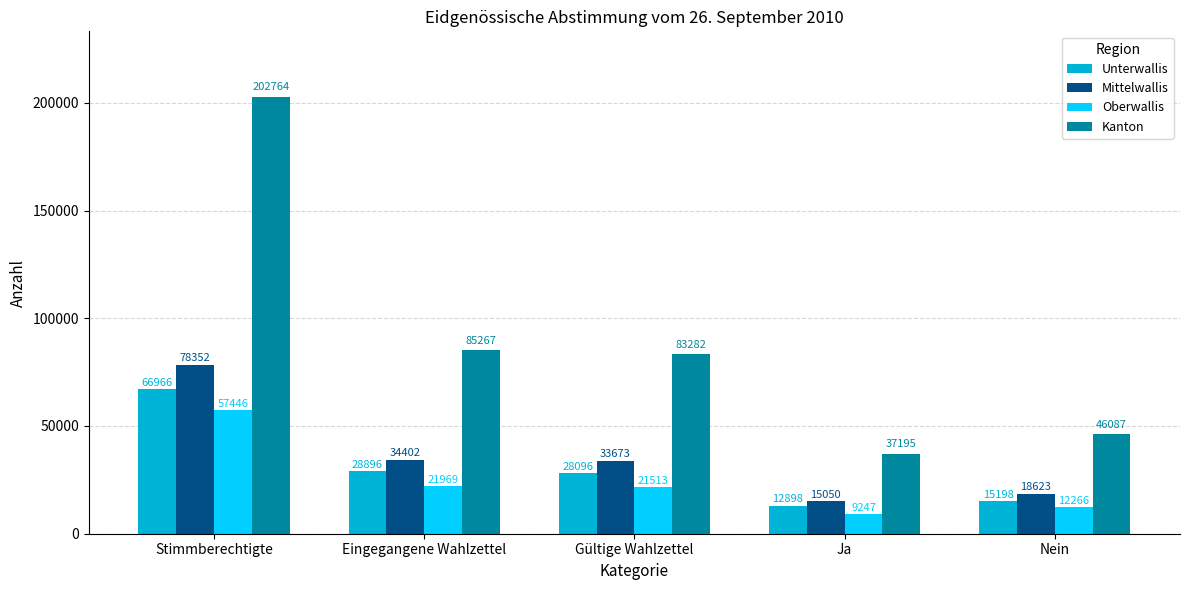

What are all the series names shown in the legend?

Unterwallis, Mittelwallis, Oberwallis, Kanton